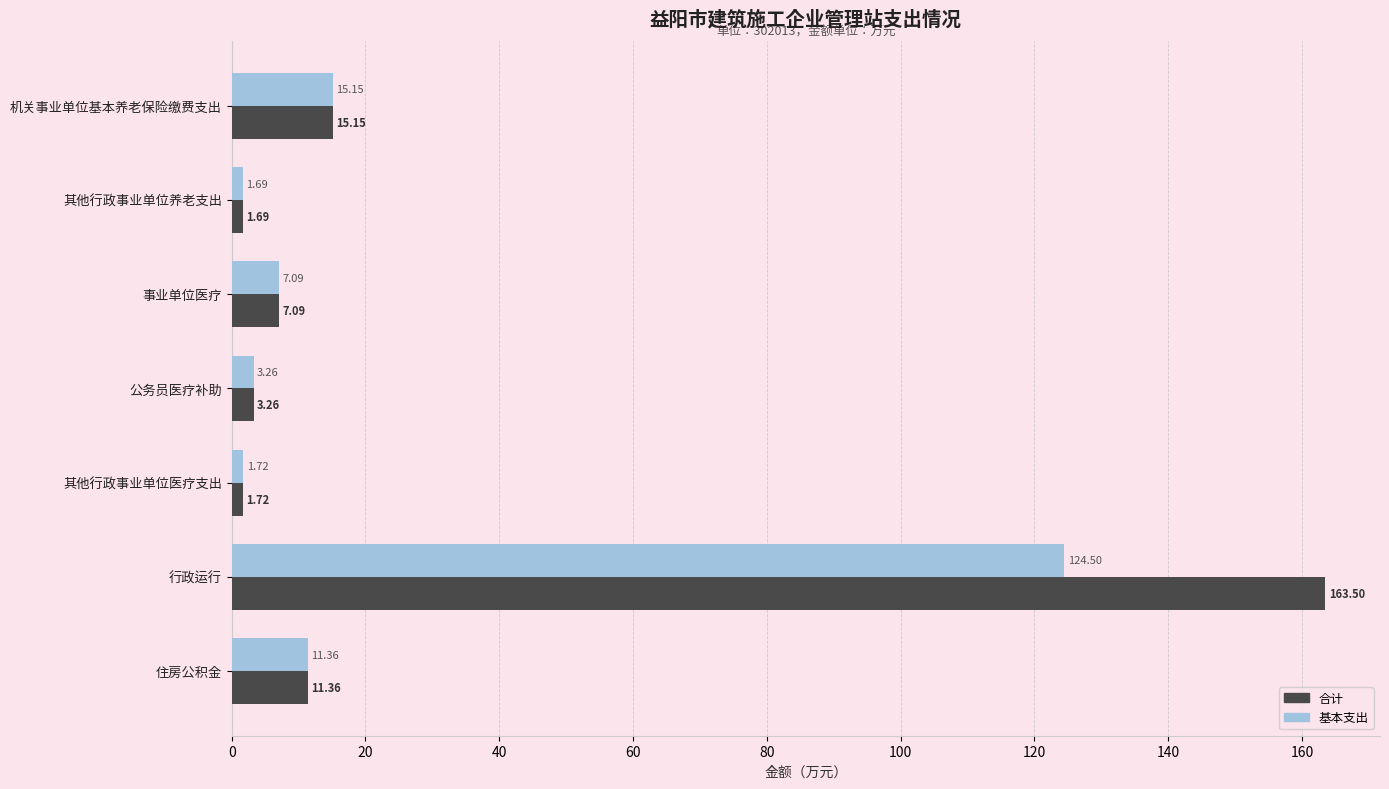

Rank the series by their maximum value, from lowest to highest.

基本支出, 合计